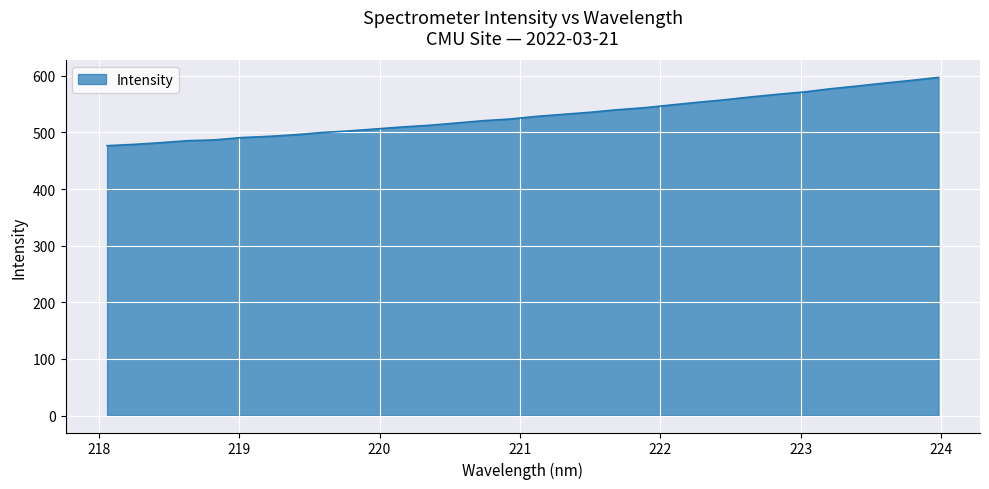

Does the chart display data point markers on the line(s)?

No